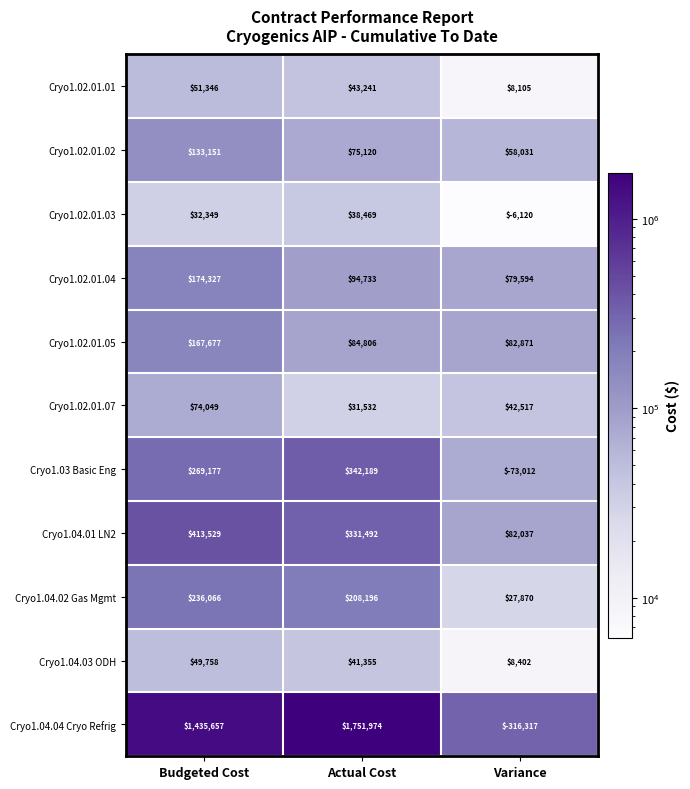

How many series are shown in this chart?

11